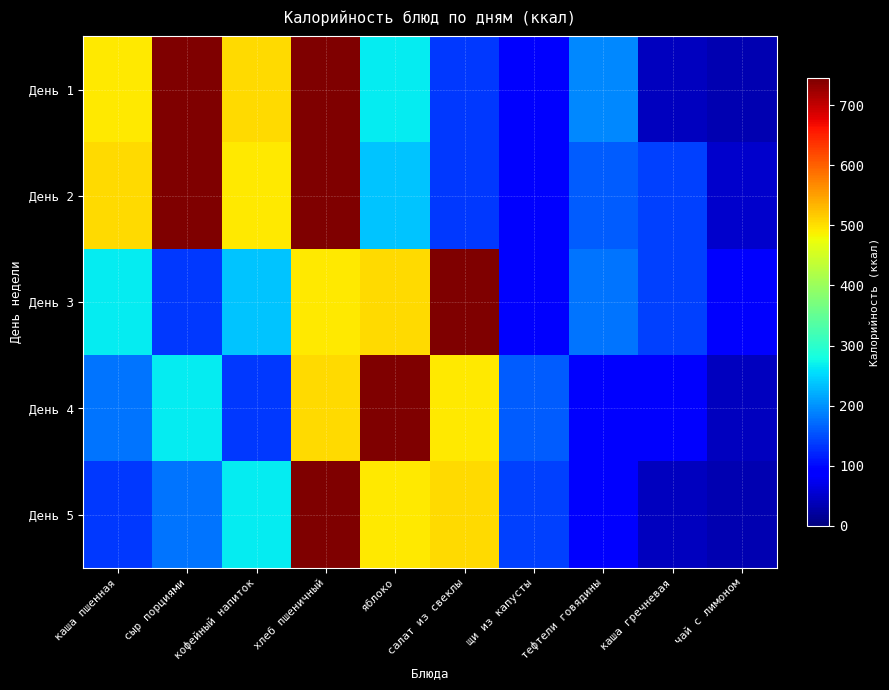

What is the spread (max minus min) of values at яблоко?

506.4